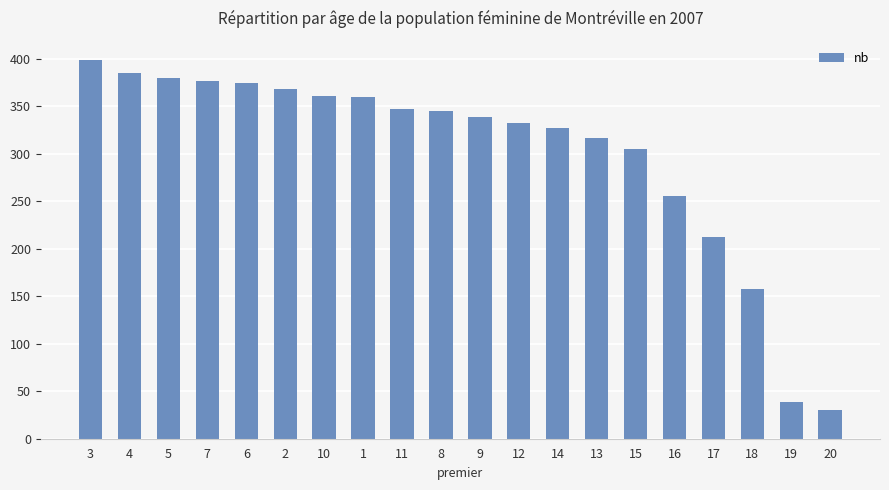

What is the sum of all values?

6010